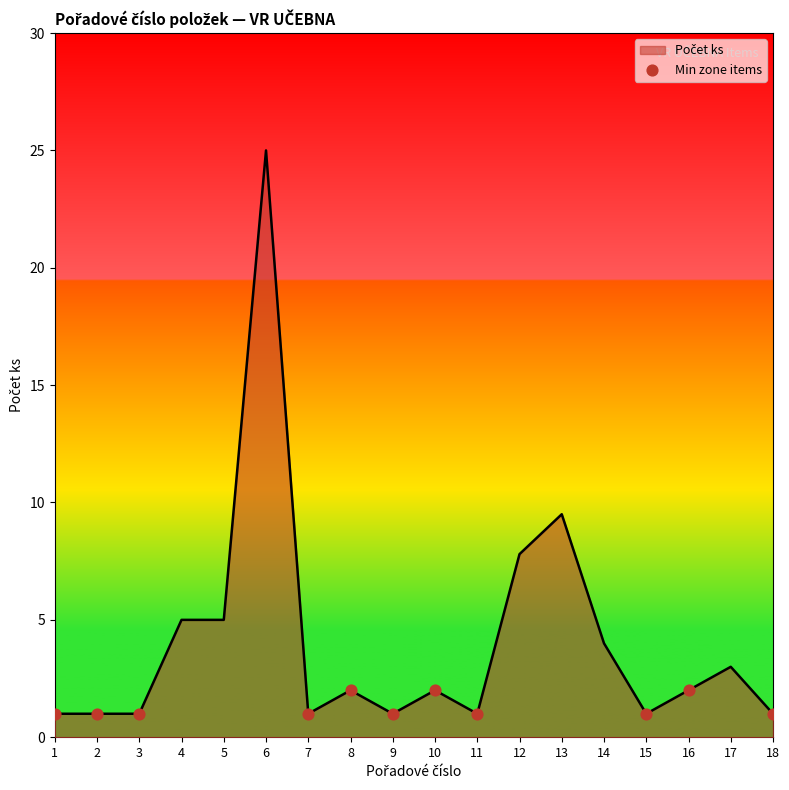

Between 10 and 4, which is larger?

4